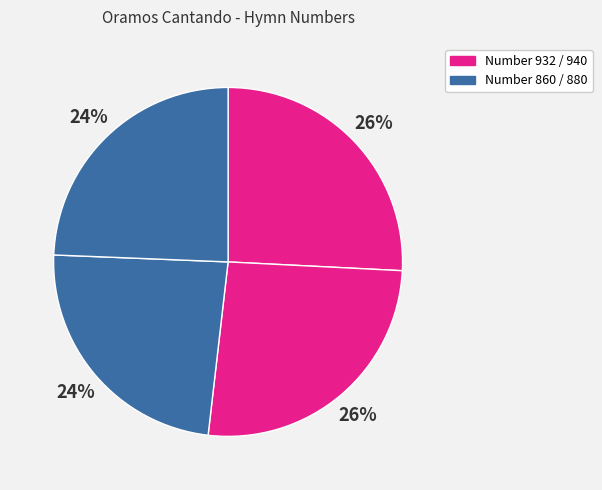

How many slices are in this pie chart?

4